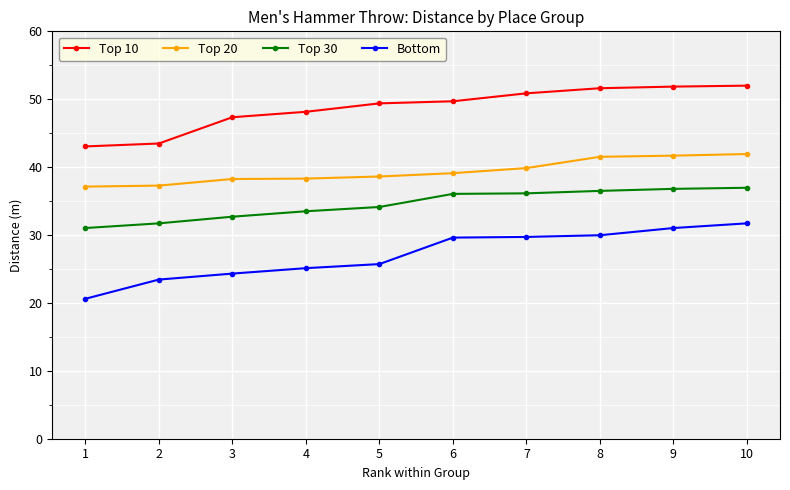

What is the difference between the maximum and minimum values in the Top 20 series?

4.8